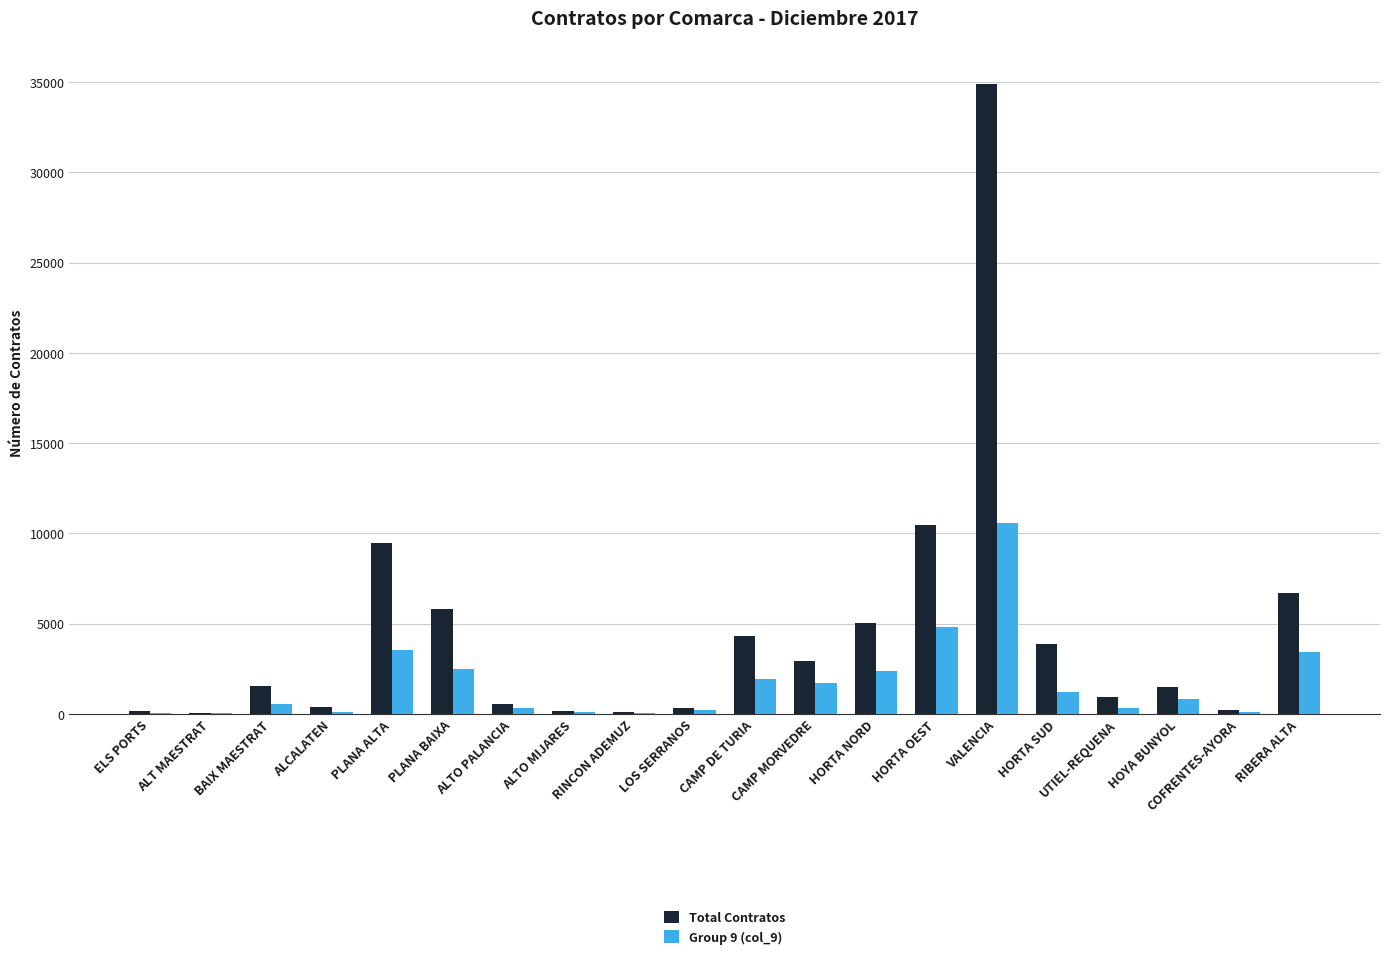

What are all the series names shown in the legend?

Total Contratos, Group 9 (col_9)